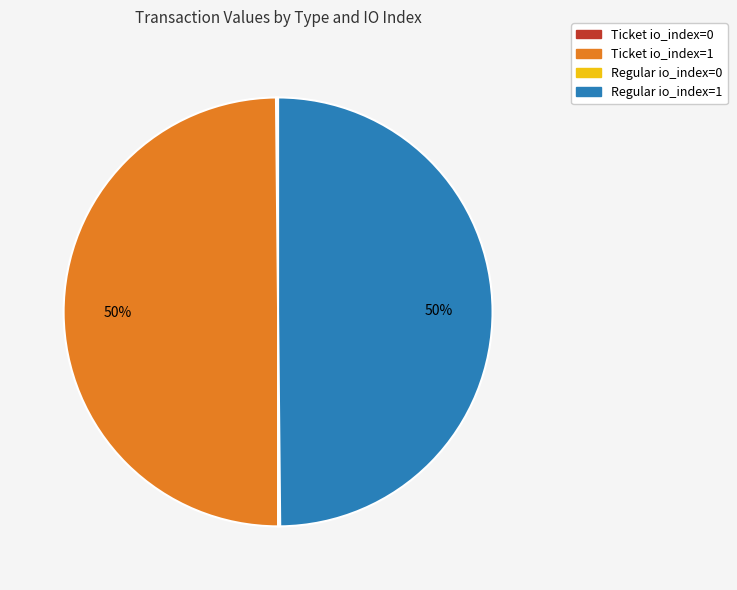

To the nearest percent, what is the average slice percentage?

25%